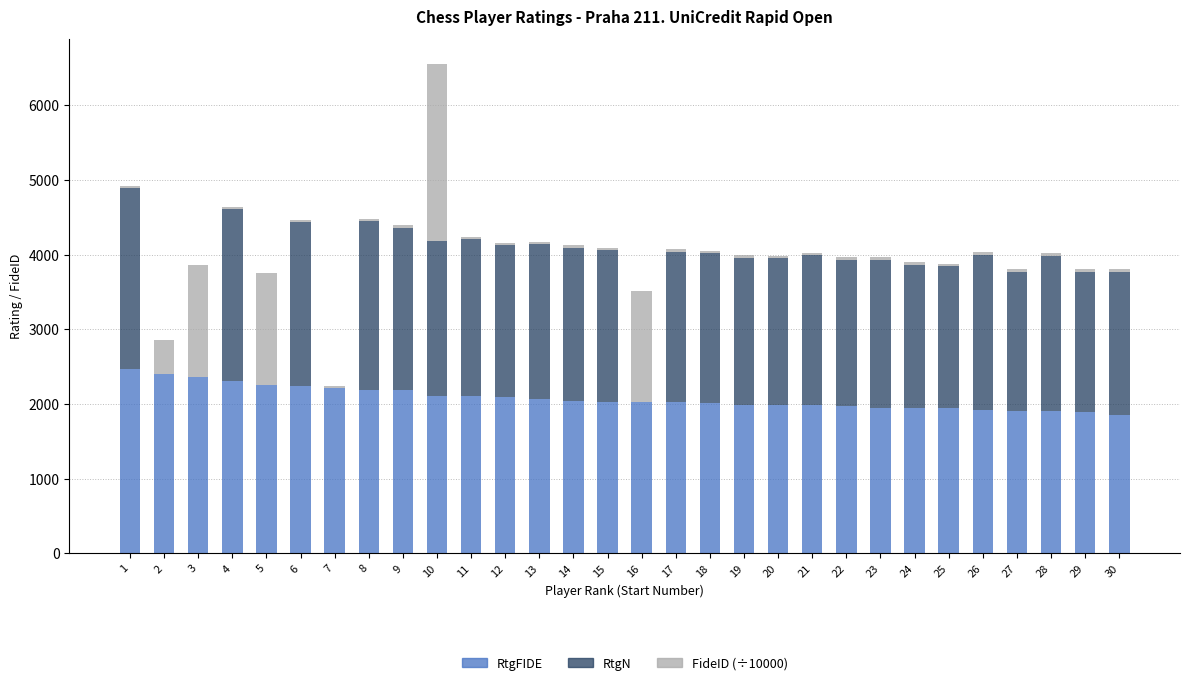

Count the number of categories in the chart.

30